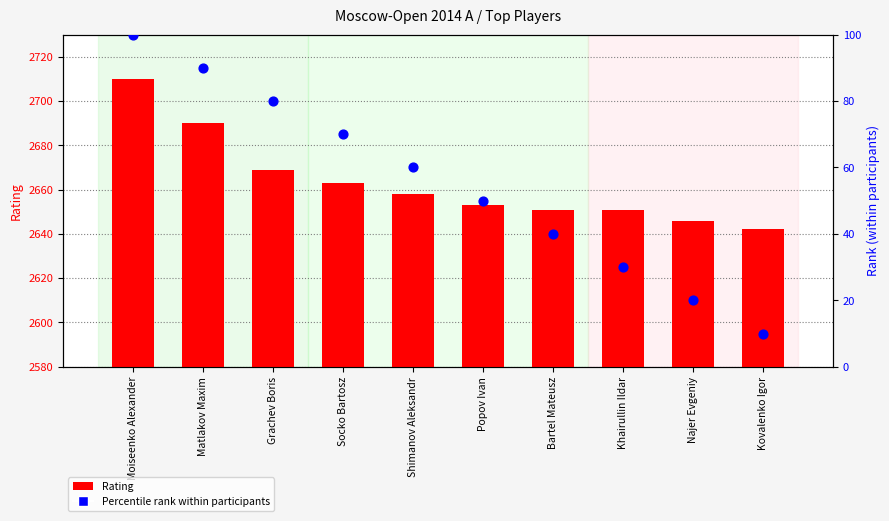

What are all the series names shown in the legend?

Rating, Percentile rank within participants